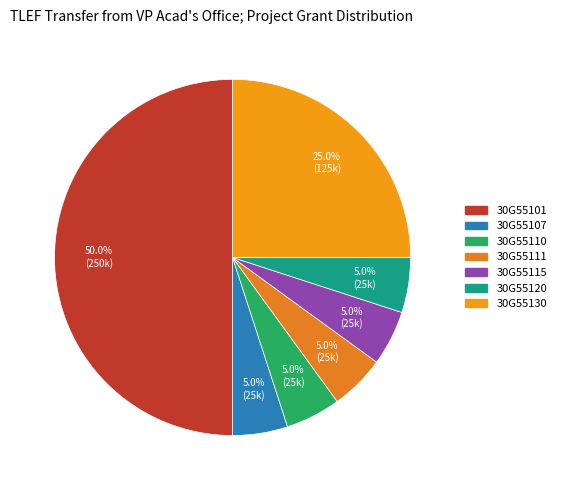

Combined, what portion of the pie is 30G55115 and 30G55111?

10.0%